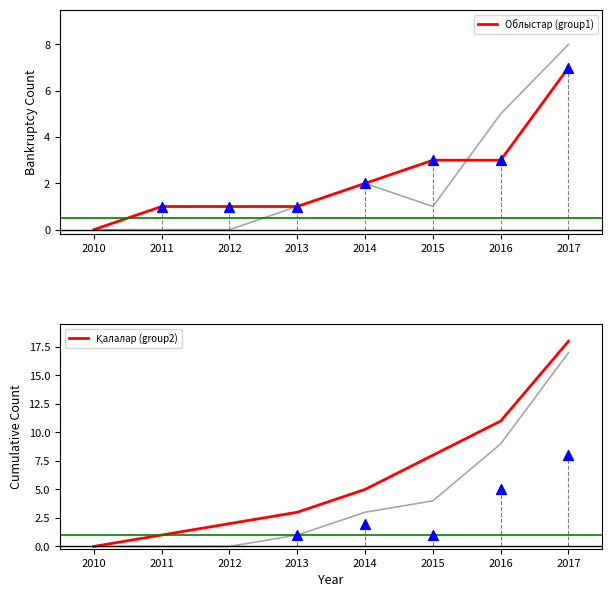

At which category is the sum across all series the highest?

2017